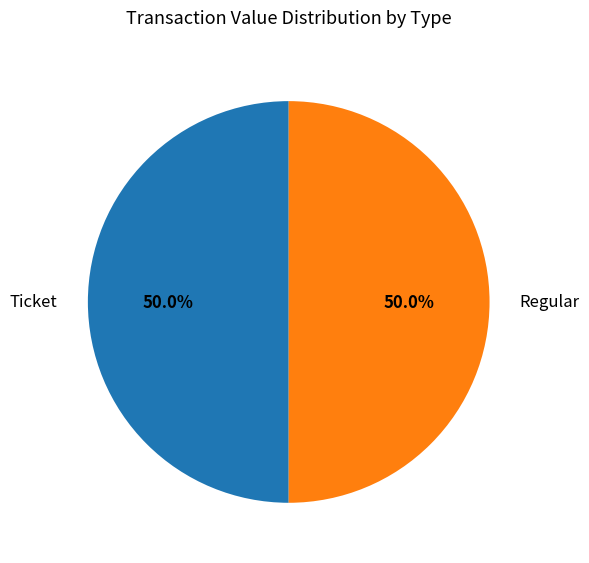

To the nearest percent, what is the difference between the Regular and Ticket slice percentages?

0%